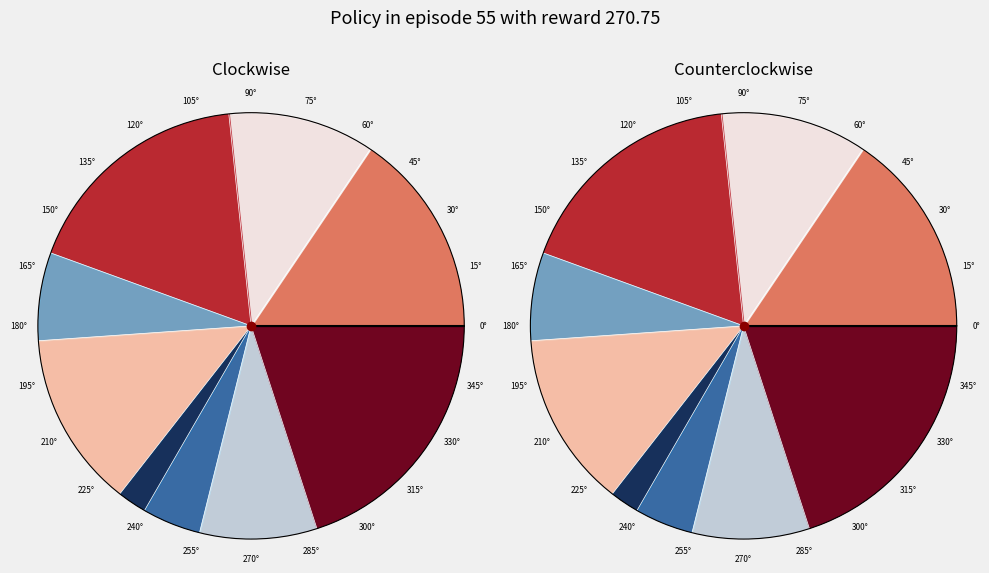

Does 7 represent more than half of the total?

No